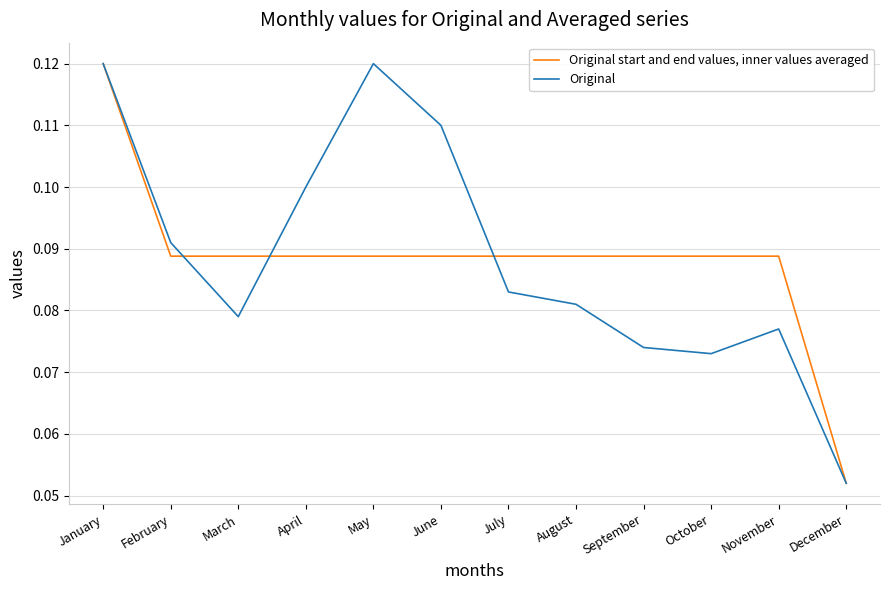

True or false: Original start and end values, inner values averaged has a value of 0.1 at August.

True